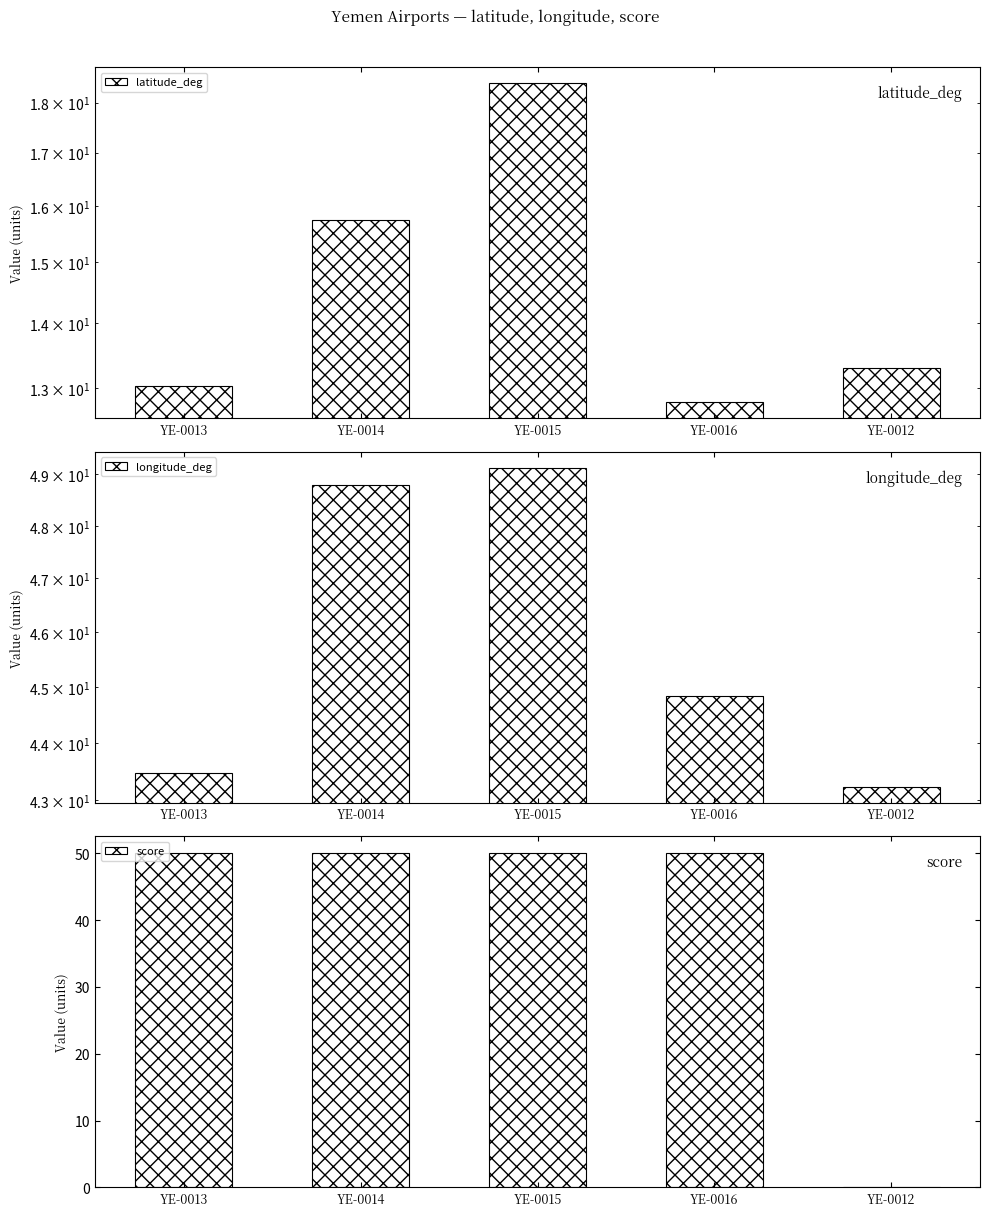

Count the number of data series in this chart.

3